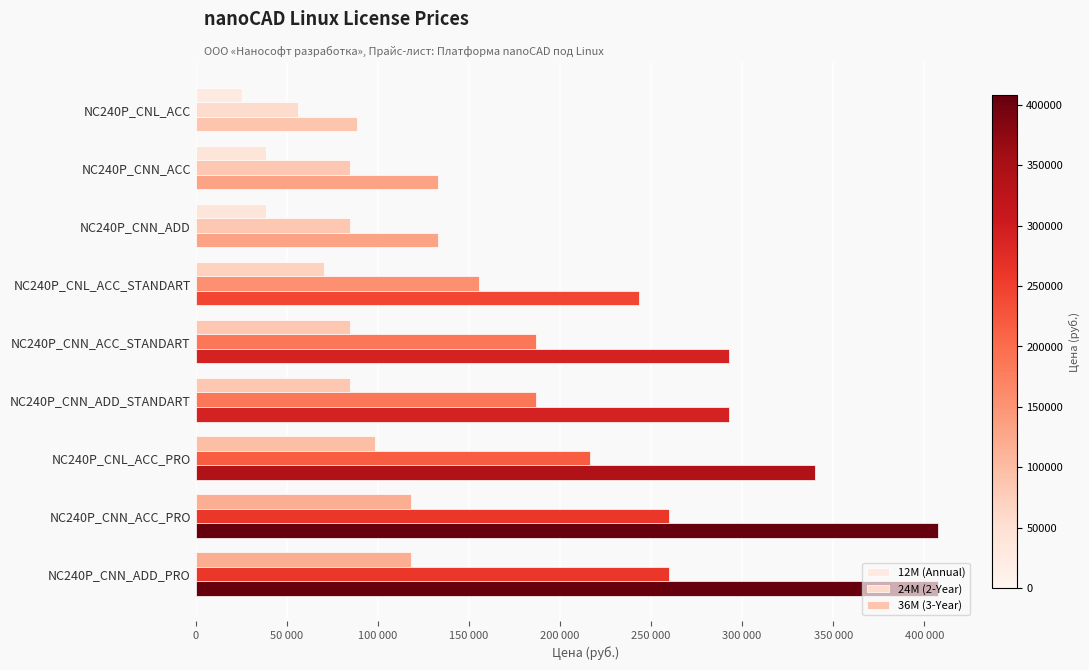

Reading left to right, list all the values displayed in this chart.

12M (Annual): 25600	38600	38600	70600	84800	84800	98500	118200	118200
24M (2-Year): 56300	84900	84900	155300	186600	186600	216700	260000	260000
36M (3-Year): 88300	133200	133200	243600	292600	292600	339800	407800	407800